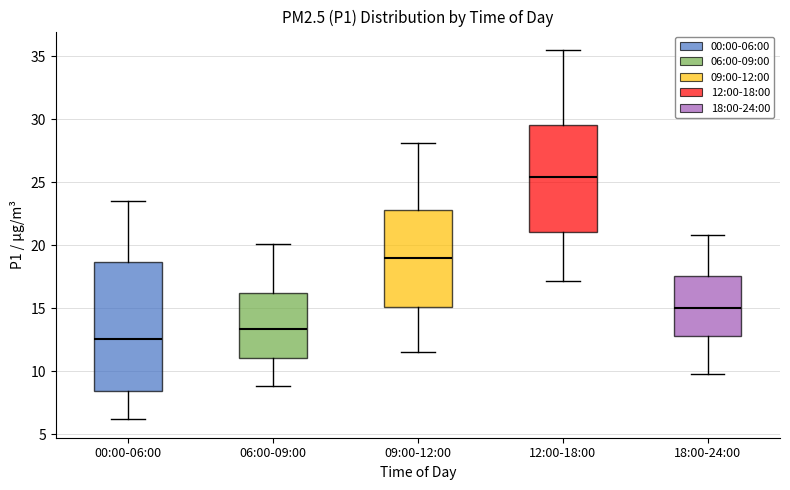

Reading left to right, read every box against the y-axis: the position of its median line, the range the box covers, and the ends of its whiskers. The values are not printed on the chart, so give them approximately, as read against the axis.

00:00-06:00: median 12.5, box 8.5 to 18.5, whiskers 6.0 to 23.5
06:00-09:00: median 13.5, box 11.0 to 16.0, whiskers 9.0 to 20.0
09:00-12:00: median 19.0, box 15.0 to 23.0, whiskers 11.5 to 28.0
12:00-18:00: median 25.5, box 21.0 to 29.5, whiskers 17.0 to 35.5
18:00-24:00: median 15.0, box 13.0 to 17.5, whiskers 10.0 to 21.0